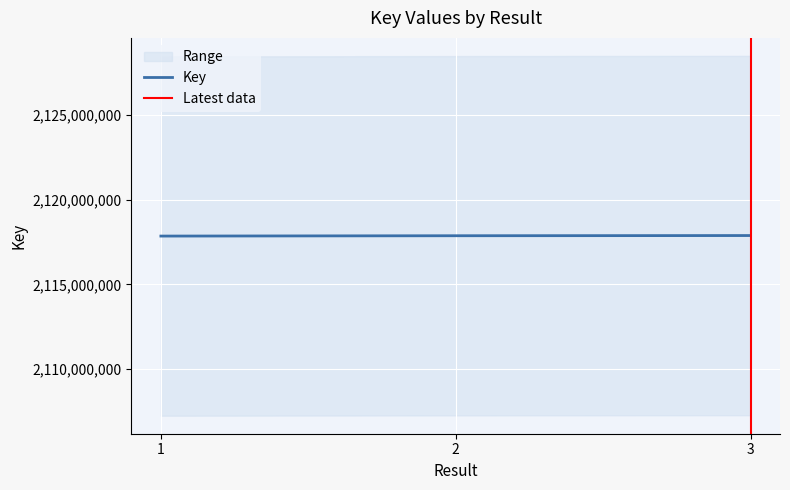

True or false: the data shows 978988627 at 2.

False